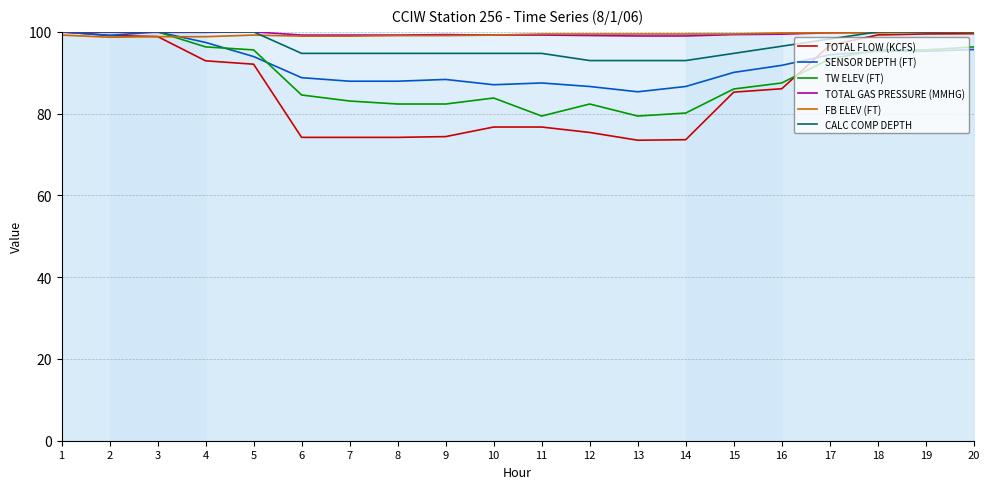

Where is SENSOR DEPTH (FT) nearest to the value 92?

16